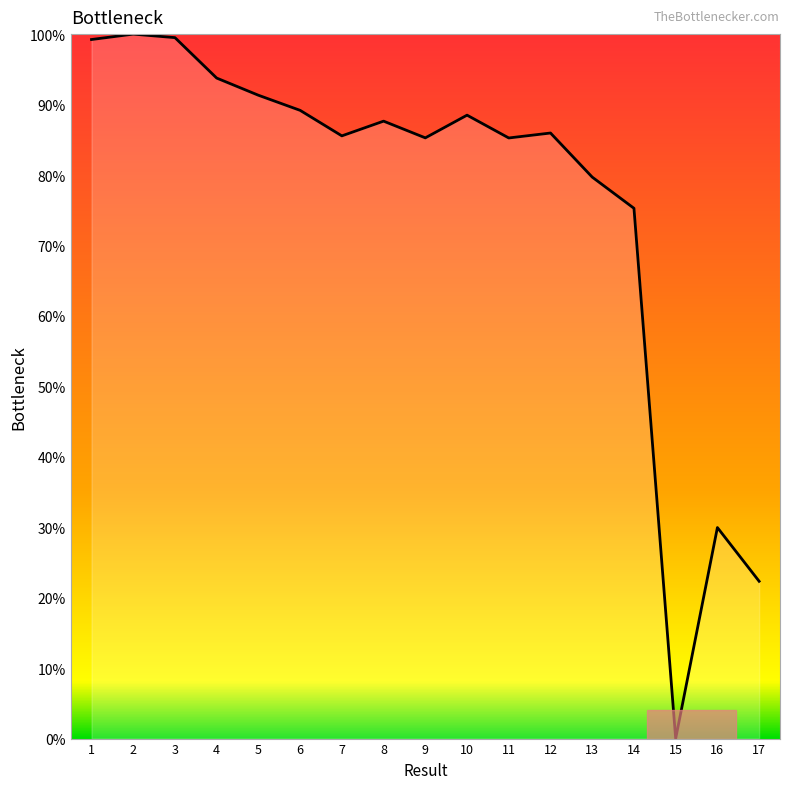

What is the maximum value shown in the chart?

100.0